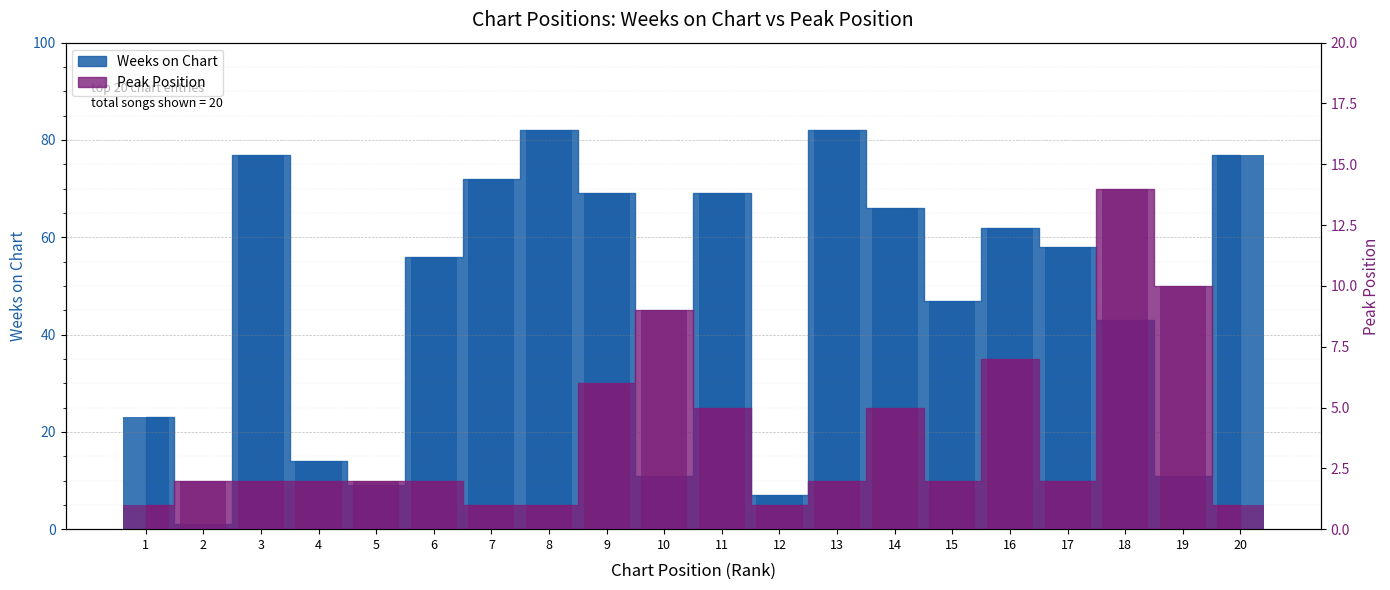

Reading left to right, list all the values displayed in this chart.

Weeks on Chart: 23	1	77	14	9	56	72	82	69	11	69	7	82	66	47	62	58	43	11	77
Peak Position: 1	2	2	2	2	2	1	1	6	9	5	1	2	5	2	7	2	14	10	1